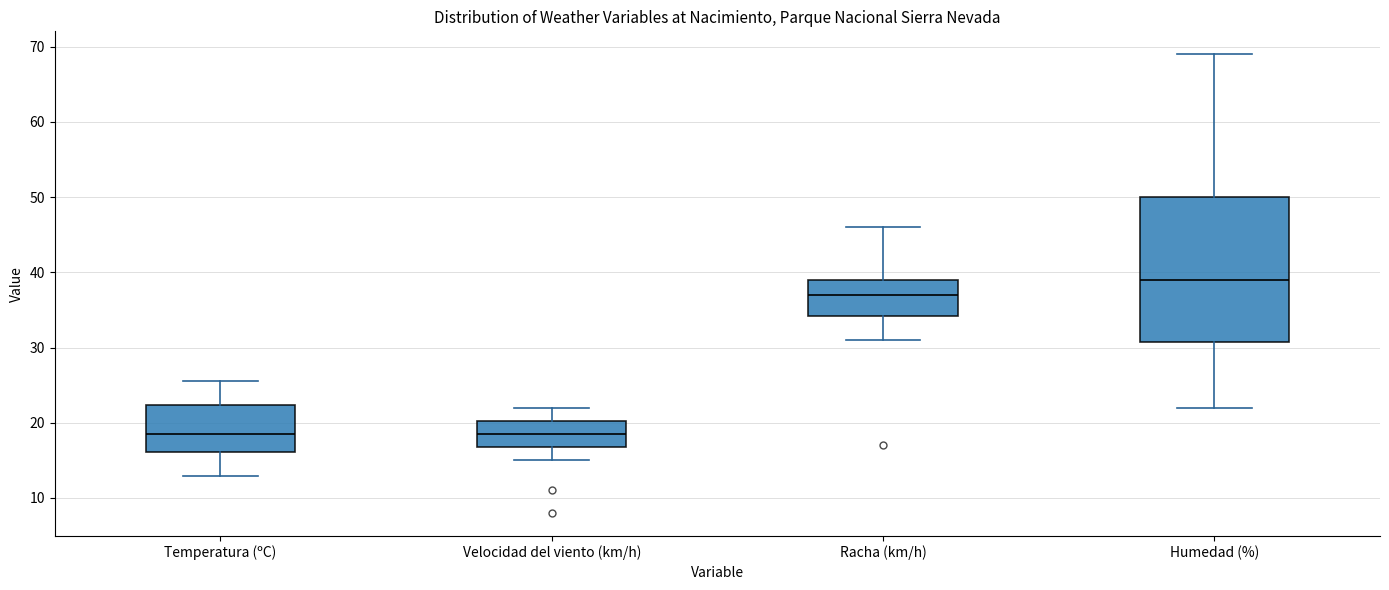

Reading left to right, read every box against the y-axis: the position of its median line, the range the box covers, and the ends of its whiskers. The values are not printed on the chart, so give them approximately, as read against the axis.

Temperatura (ºC): median 19, box 16 to 22, whiskers 13 to 26
Velocidad del viento (km/h): median 19, box 17 to 20, whiskers 15 to 22
Racha (km/h): median 37, box 34 to 39, whiskers 31 to 46
Humedad (%): median 39, box 31 to 50, whiskers 22 to 69